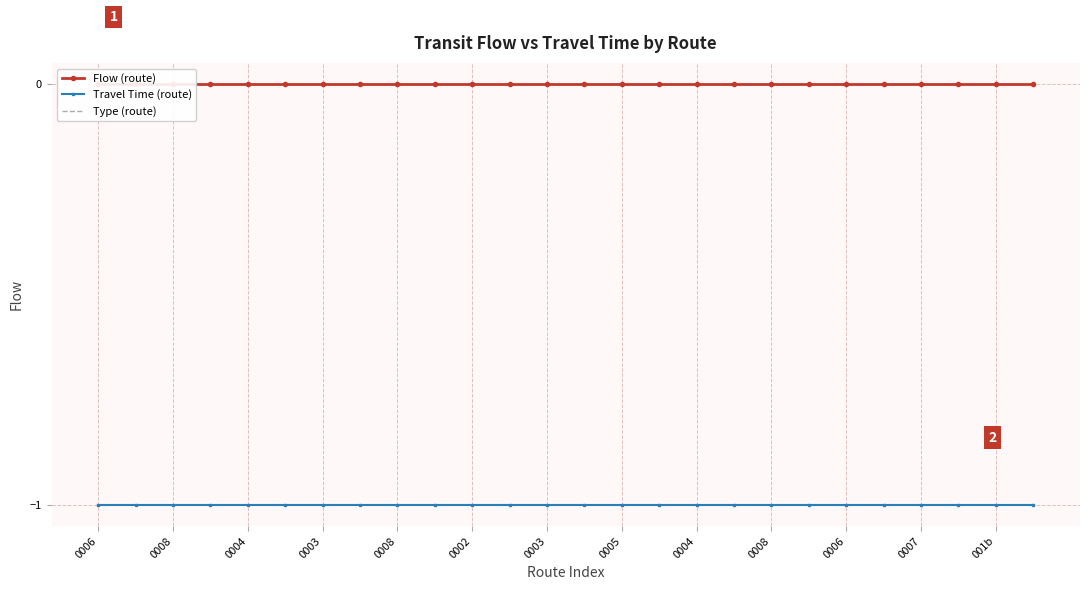

At which category does the chart reach its peak across all series?

0006